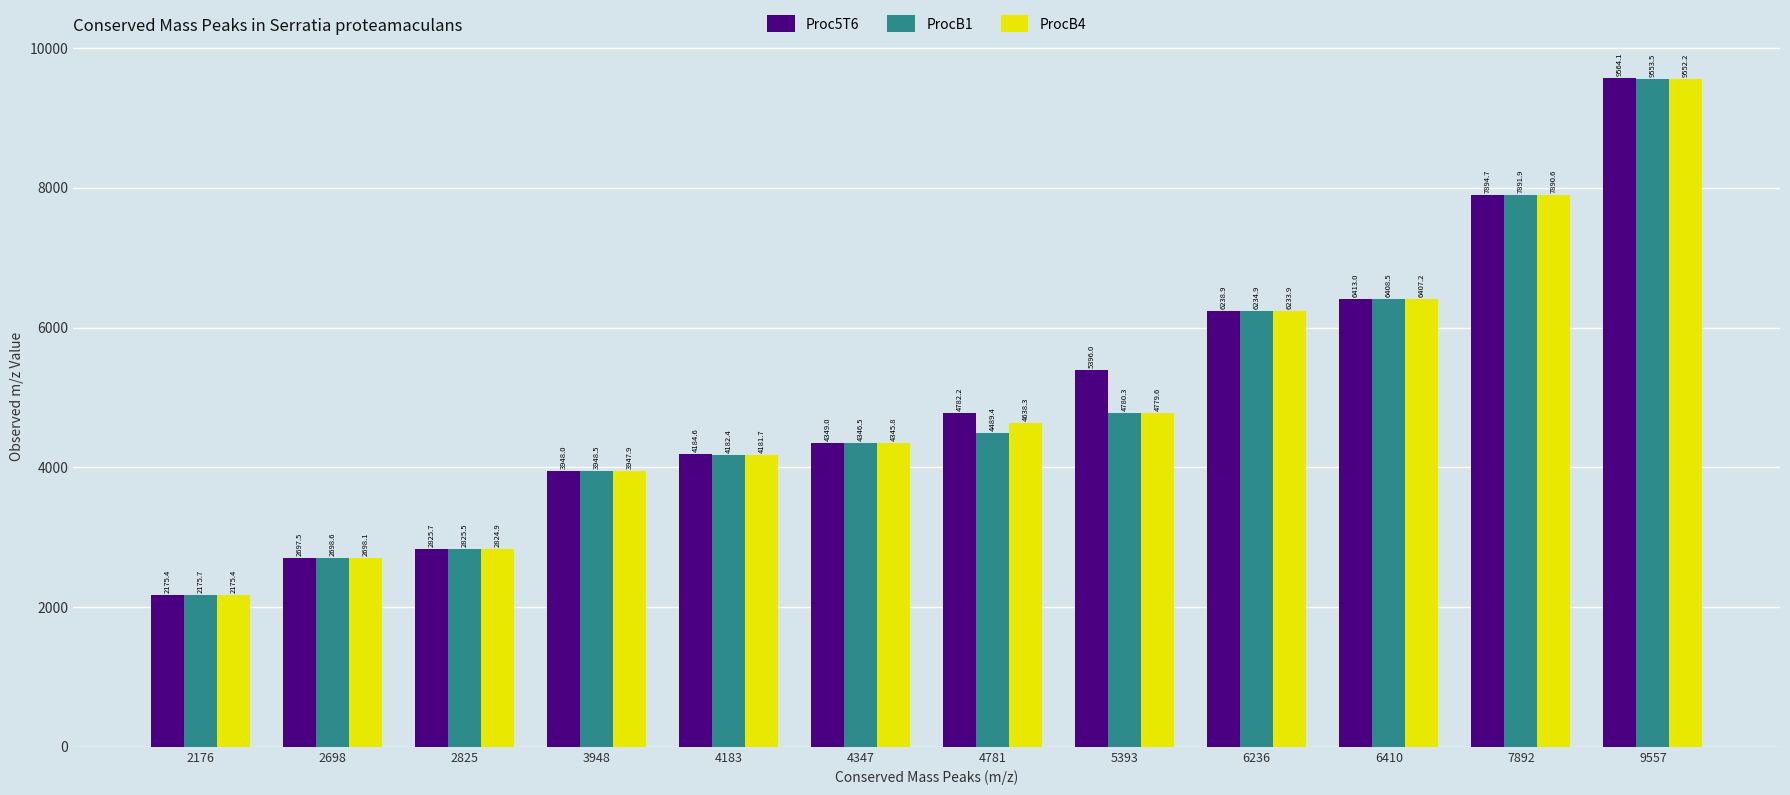

Where is ProcB1 nearest to the value 5864?

6236